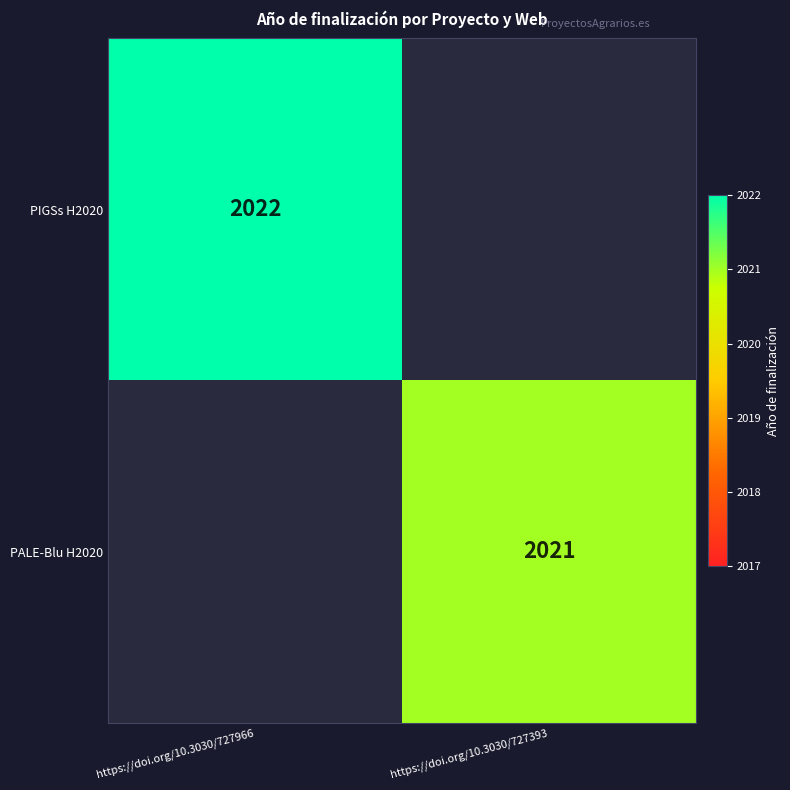

Is it true that PIGSs H2020 equals 2022 at https://doi.org/10.3030/727966?

True